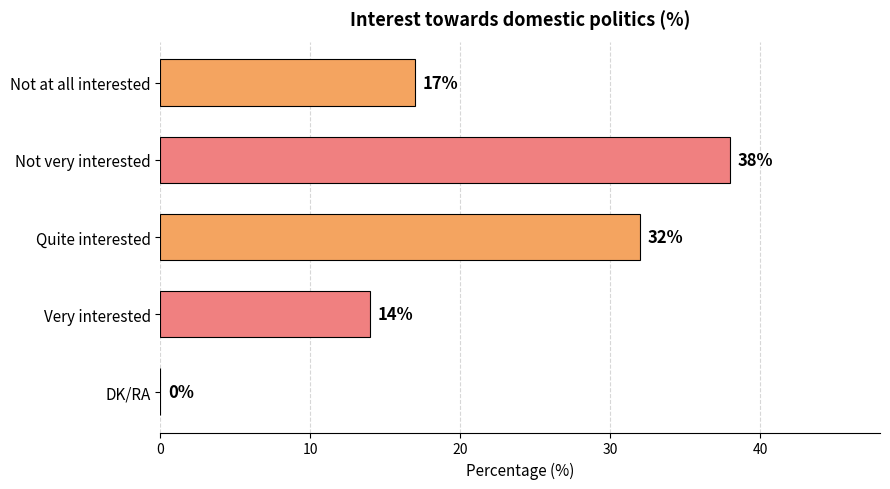

What is the sum of all values?

101